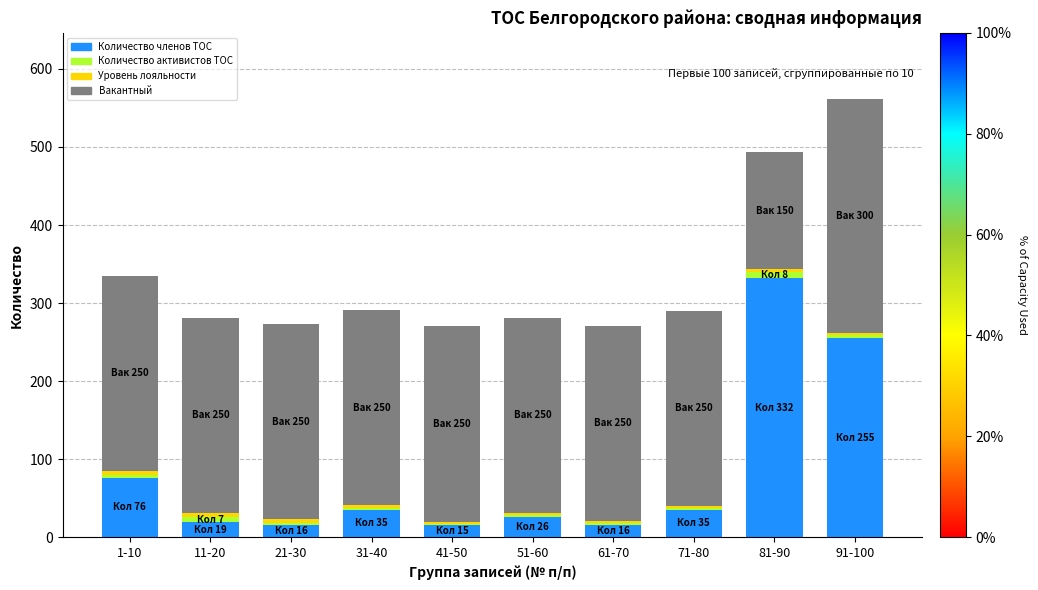

How many values in the Количество членов ТОС series are below 35?

5